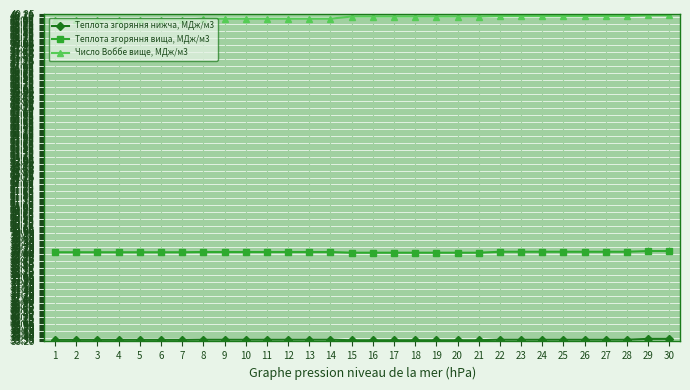

What is the spread (max minus min) of values at 8?

13.7